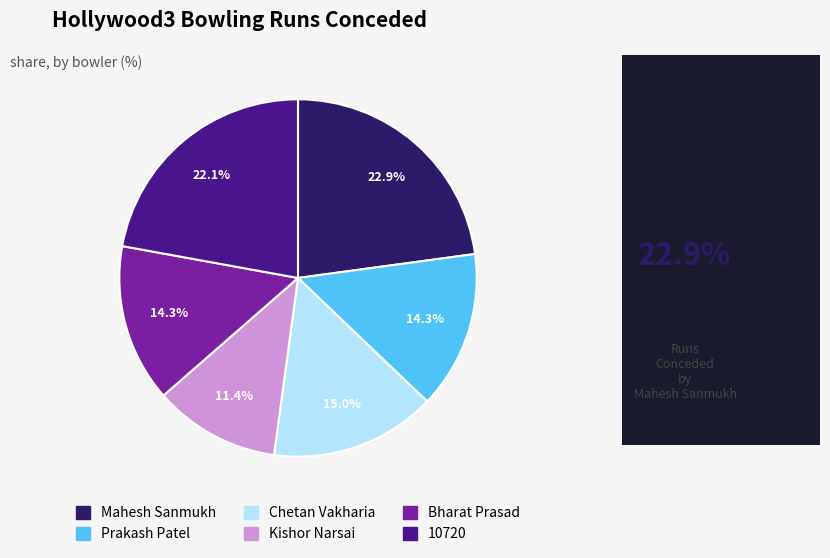

Combined, do 10720 and Kishor Narsai account for over 50%?

No